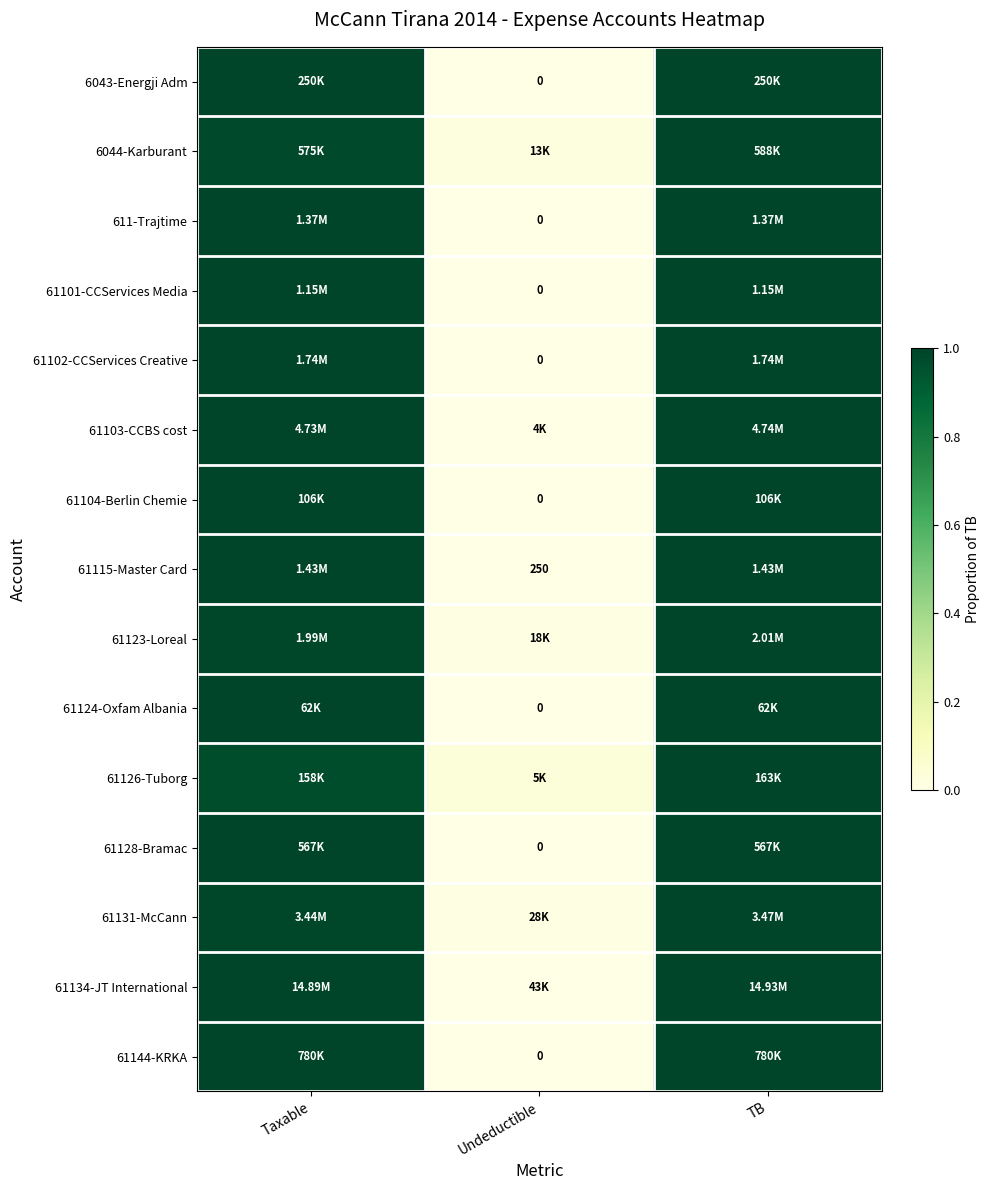

What value does the 61124-Oxfam Albania series have at Taxable?

1.0